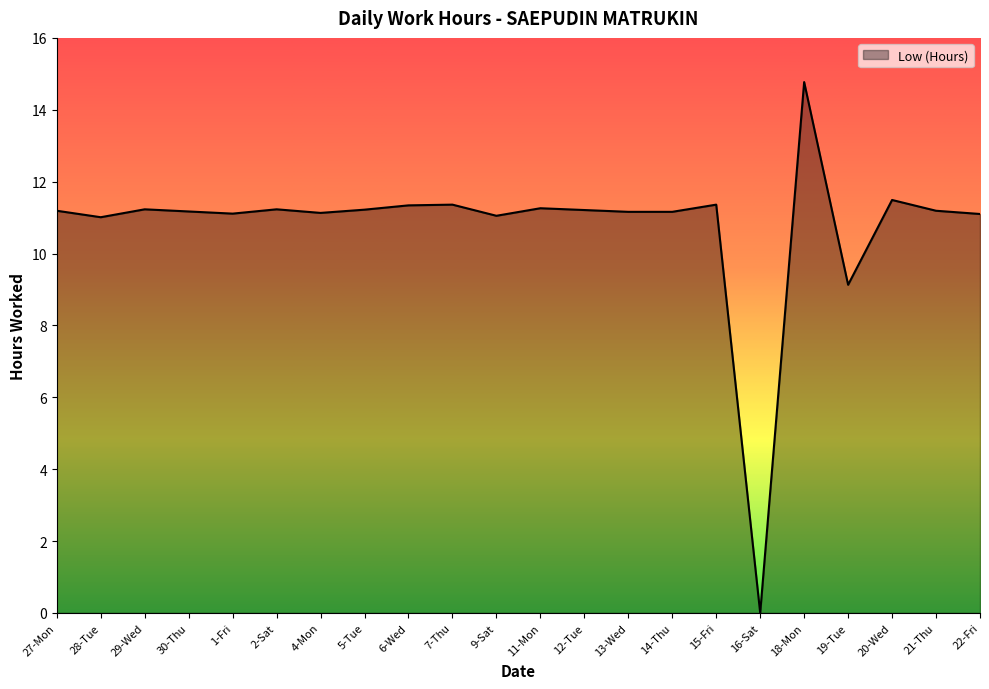

What is the ratio of the value at 12-Tue to the value at 14-Thu?

1.0